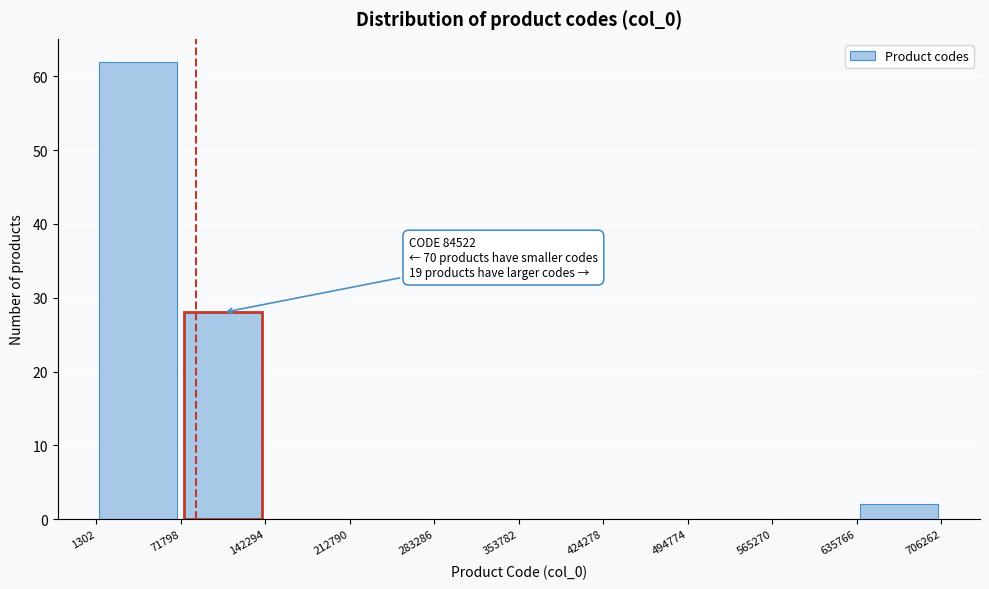

Over which range of the x-axis is the bar tallest?

1302 to 71798